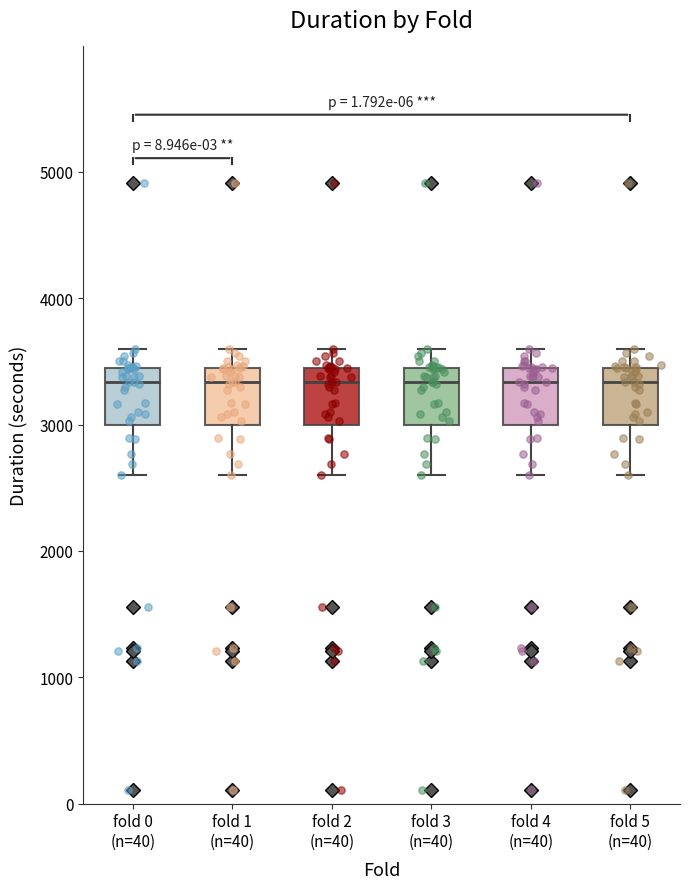

Where does the median line of the box for fold 3 (n=40) sit on the y-axis? The values are not printed on the chart, so give them approximately, as read against the axis.

3300